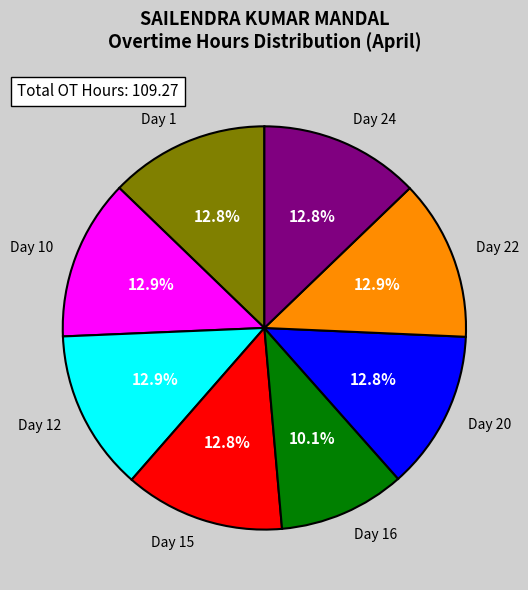

What percentage is NOT represented by Day 24?

87.2%